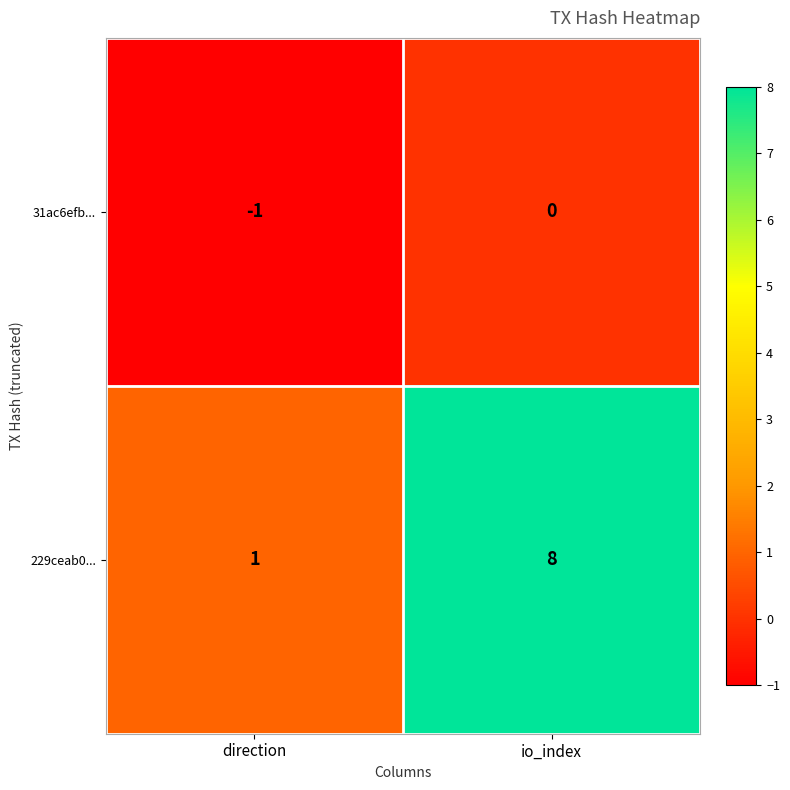

Between direction and io_index, which series saw the biggest shift?

229ceab0...